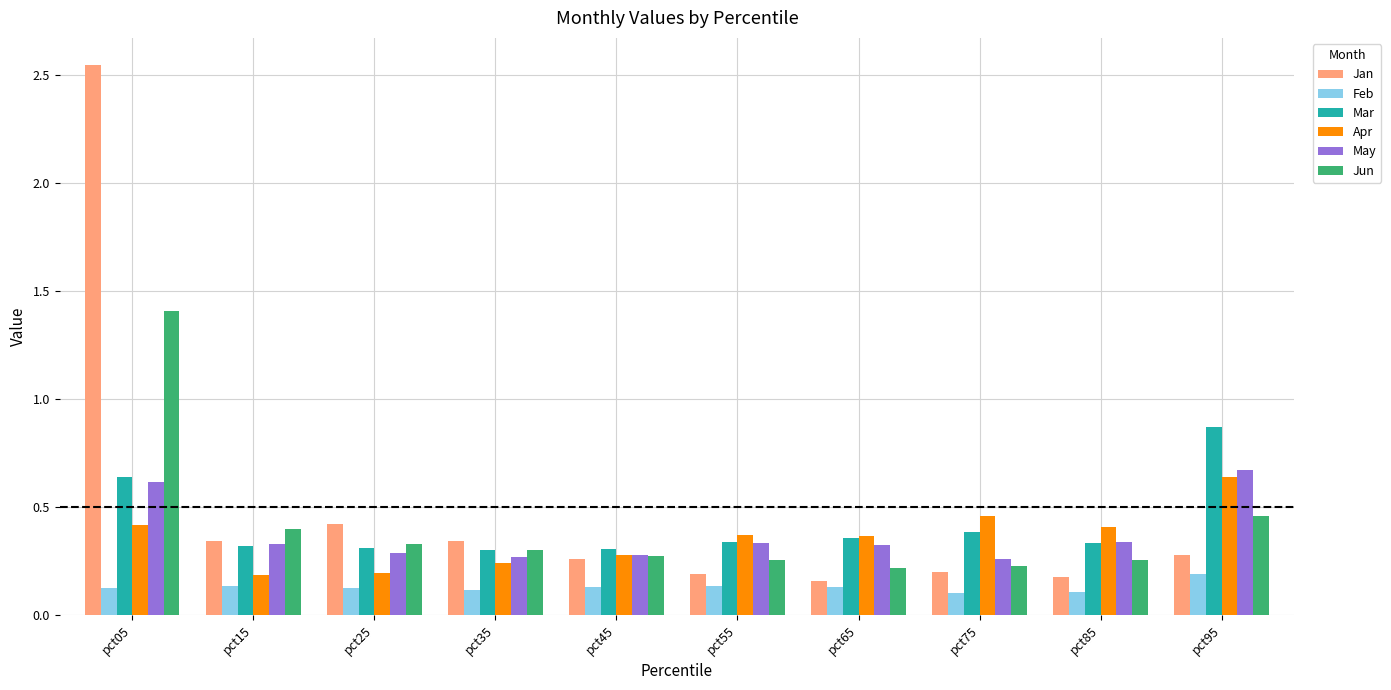

What is the total value across all series at pct65?

1.6